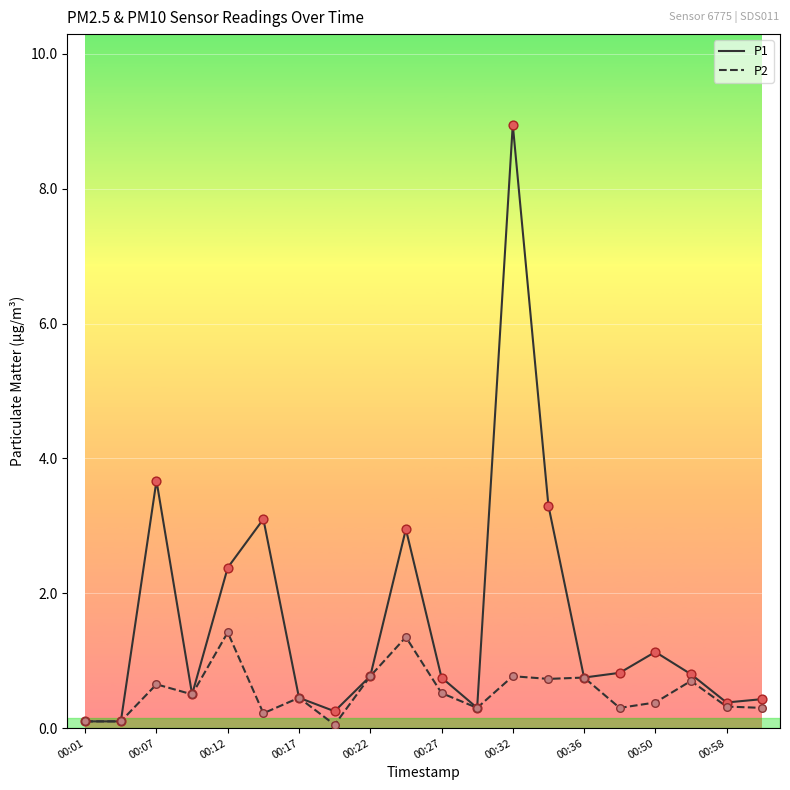

Which series has the largest range (max minus min)?

P1